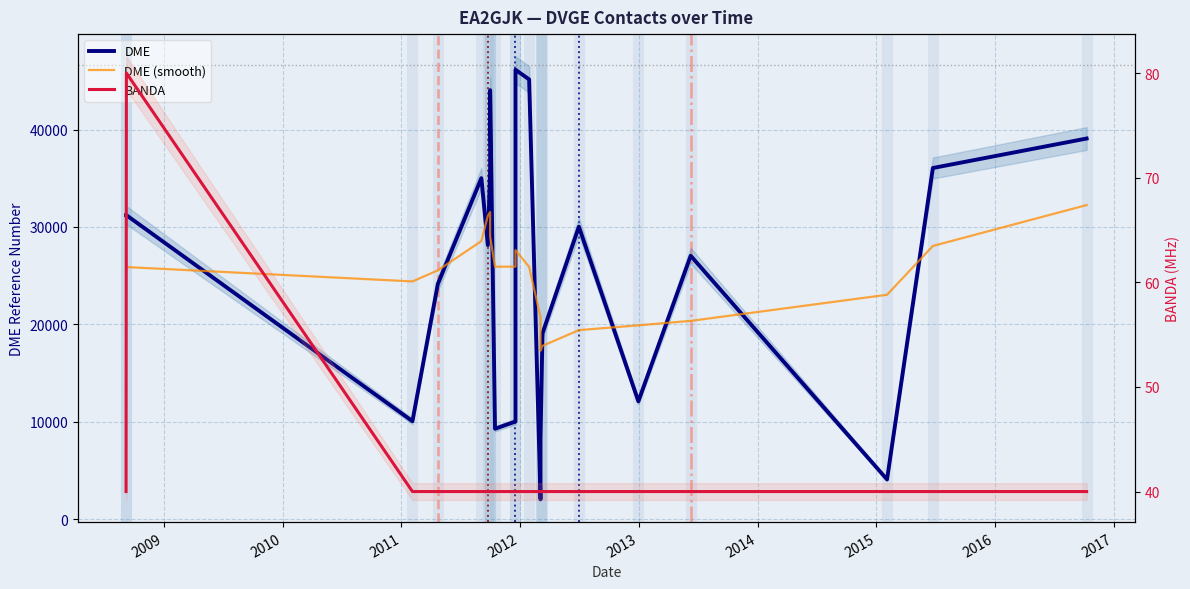

At which category does DME reach its first local peak?

2012